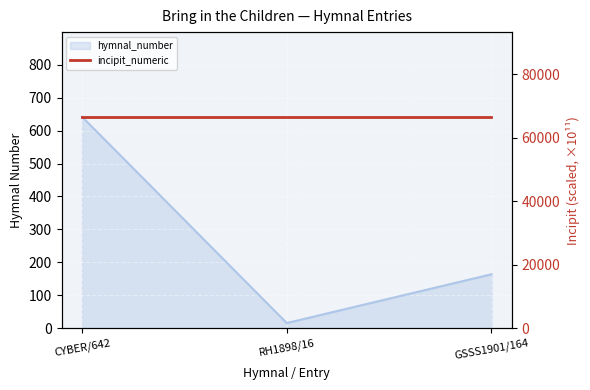

True or false: the data shows 887 at CYBER/642.

False